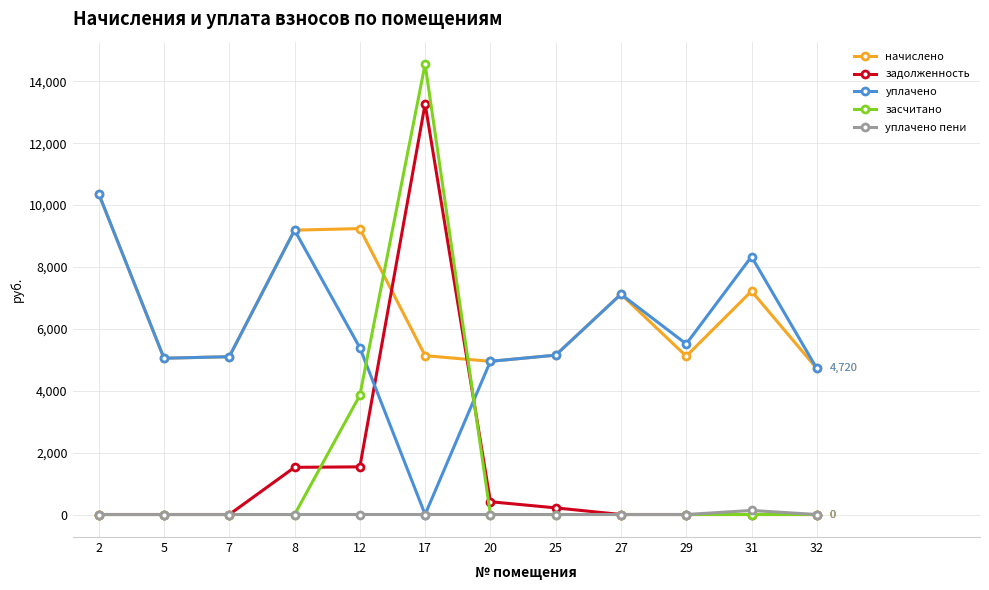

Which series ends up on top after the final intersection of засчитано and начислено?

начислено